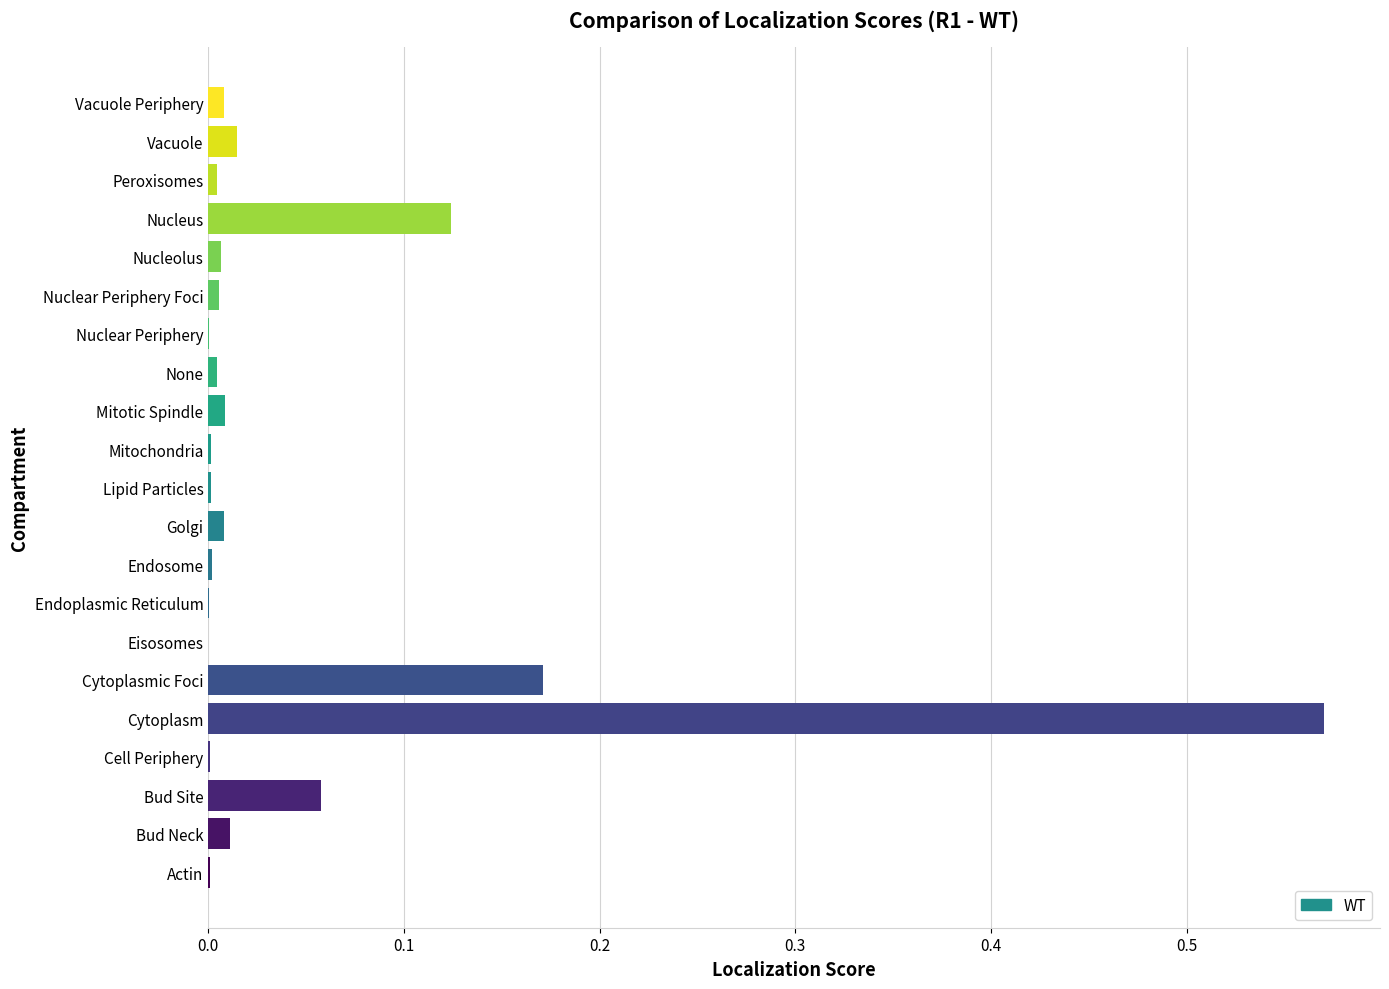

Is it true that the value at None is 0.0?

True